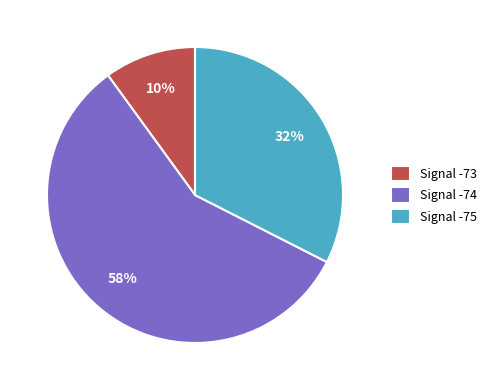

To the nearest percent, what percentage of the pie is Signal -73?

10%